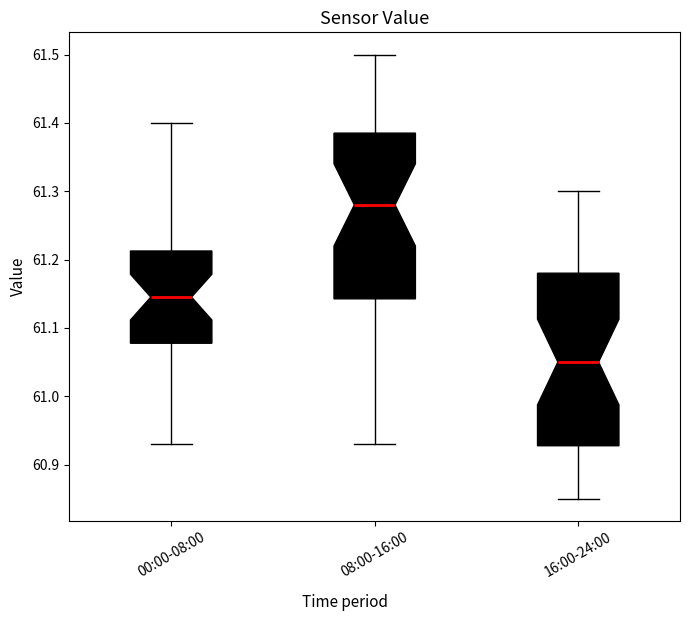

Where does the median line of the box for 08:00-16:00 sit on the y-axis? The values are not printed on the chart, so give them approximately, as read against the axis.

61.28